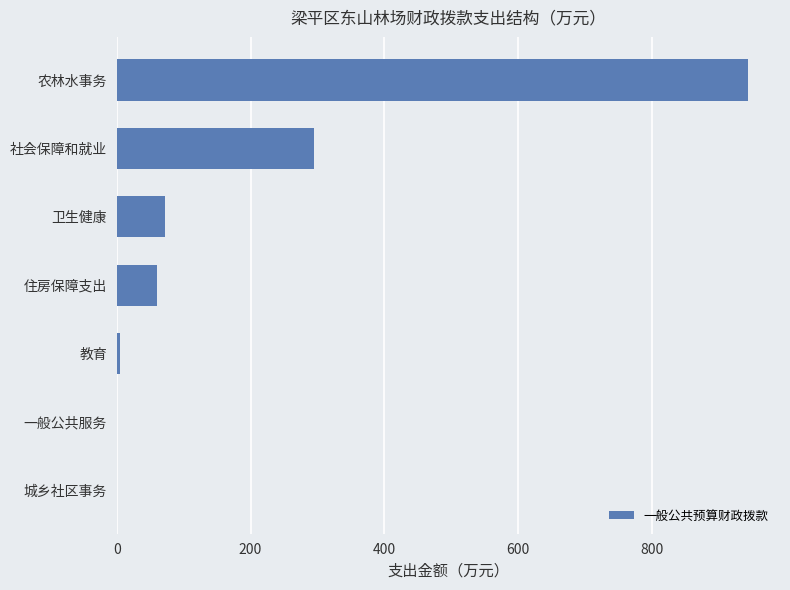

Is it true that the value at 社会保障和就业 is 469.1?

False